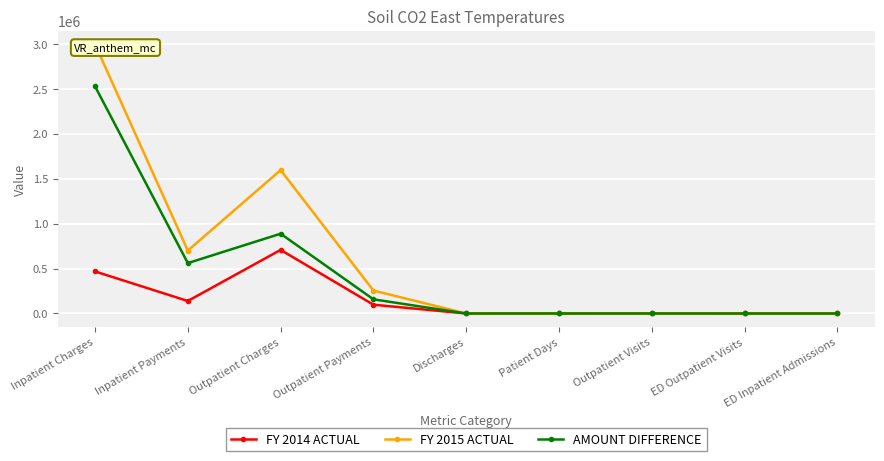

At which category does the chart reach its minimum across all series?

Discharges